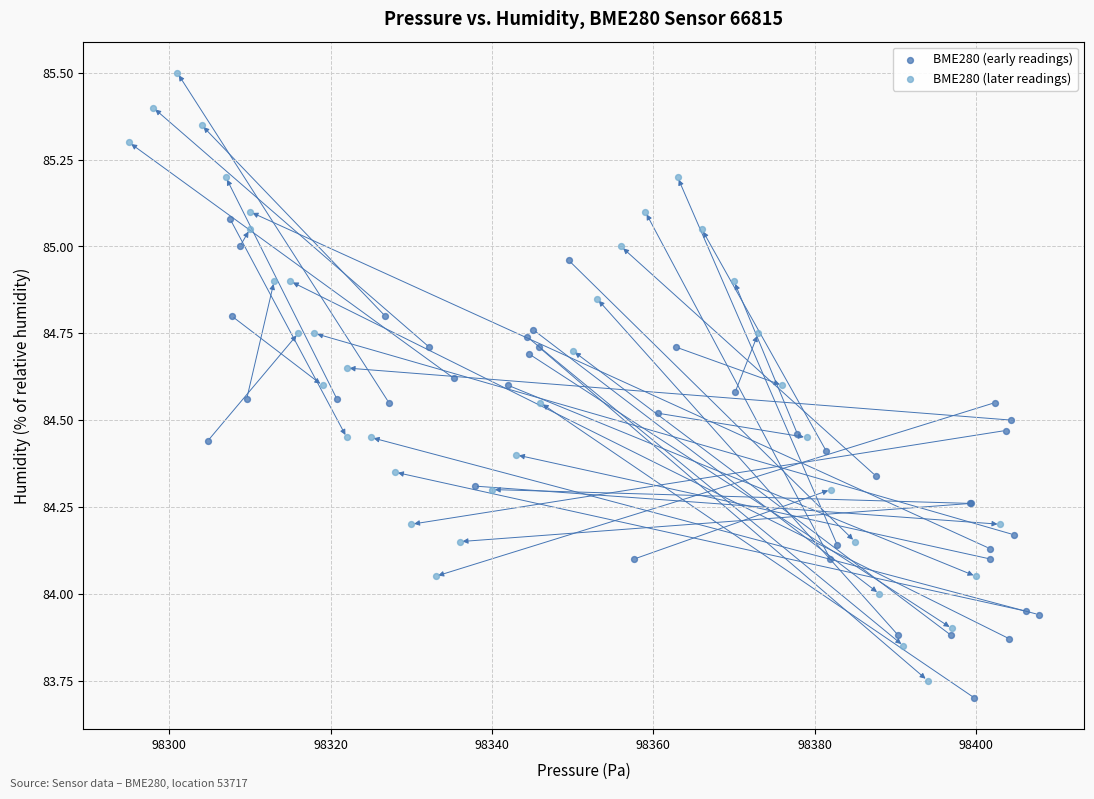

Which series has the largest Y range (max minus min)?

BME280 (later readings)